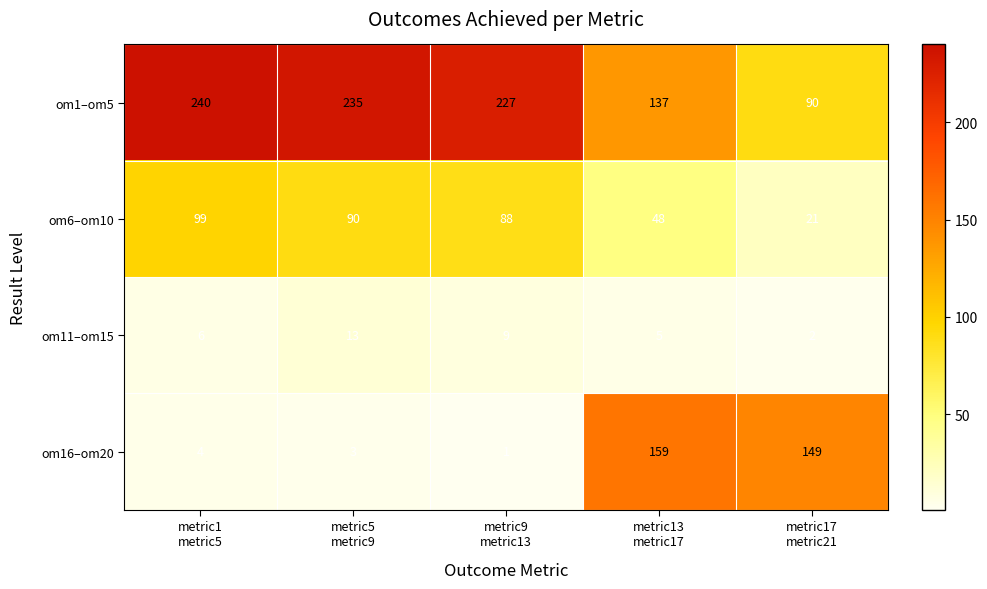

Reading right to left, extract all data points from this chart.

om1–om5: 90	137	227	235	240
om6–om10: 21	48	88	90	99
om11–om15: 2	5	9	13	6
om16–om20: 149	159	1	3	4